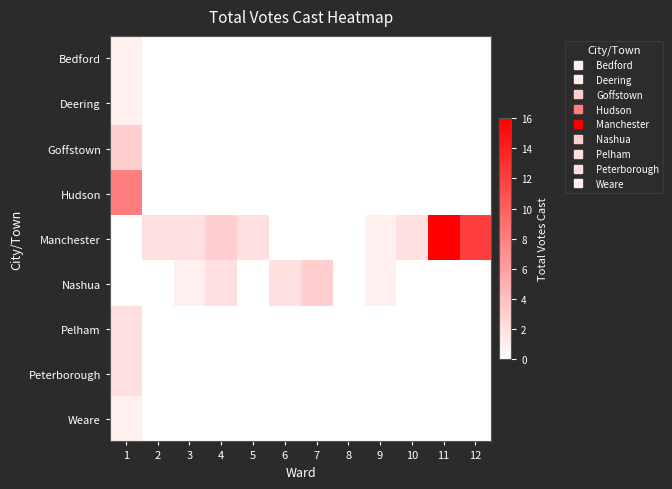

Reading left to right, transcribe all the data shown in this chart.

Bedford: 1=1	2=0	3=0	4=0	5=0	6=0	7=0	8=0	9=0	10=0	11=0	12=0
Deering: 1=1	2=0	3=0	4=0	5=0	6=0	7=0	8=0	9=0	10=0	11=0	12=0
Goffstown: 1=3	2=0	3=0	4=0	5=0	6=0	7=0	8=0	9=0	10=0	11=0	12=0
Hudson: 1=8	2=0	3=0	4=0	5=0	6=0	7=0	8=0	9=0	10=0	11=0	12=0
Manchester: 1=0	2=2	3=2	4=3	5=2	6=0	7=0	8=0	9=1	10=2	11=16	12=12
Nashua: 1=0	2=0	3=1	4=2	5=0	6=2	7=3	8=0	9=1	10=0	11=0	12=0
Pelham: 1=2	2=0	3=0	4=0	5=0	6=0	7=0	8=0	9=0	10=0	11=0	12=0
Peterborough: 1=2	2=0	3=0	4=0	5=0	6=0	7=0	8=0	9=0	10=0	11=0	12=0
Weare: 1=1	2=0	3=0	4=0	5=0	6=0	7=0	8=0	9=0	10=0	11=0	12=0